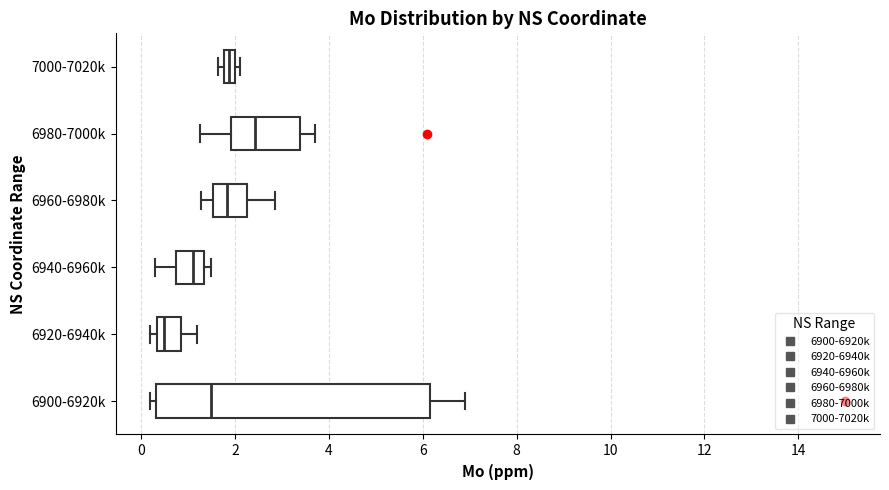

Comparing the boxes themselves (not the whiskers), which one is the widest?

6900-6920k